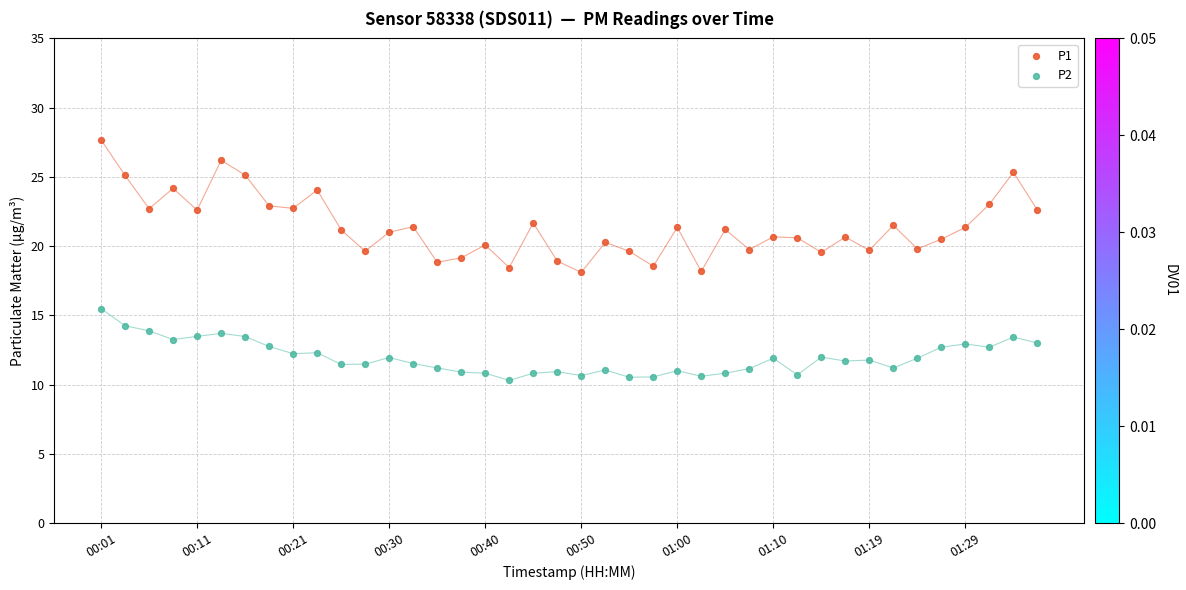

Which series reaches the minimum Y coordinate?

P2